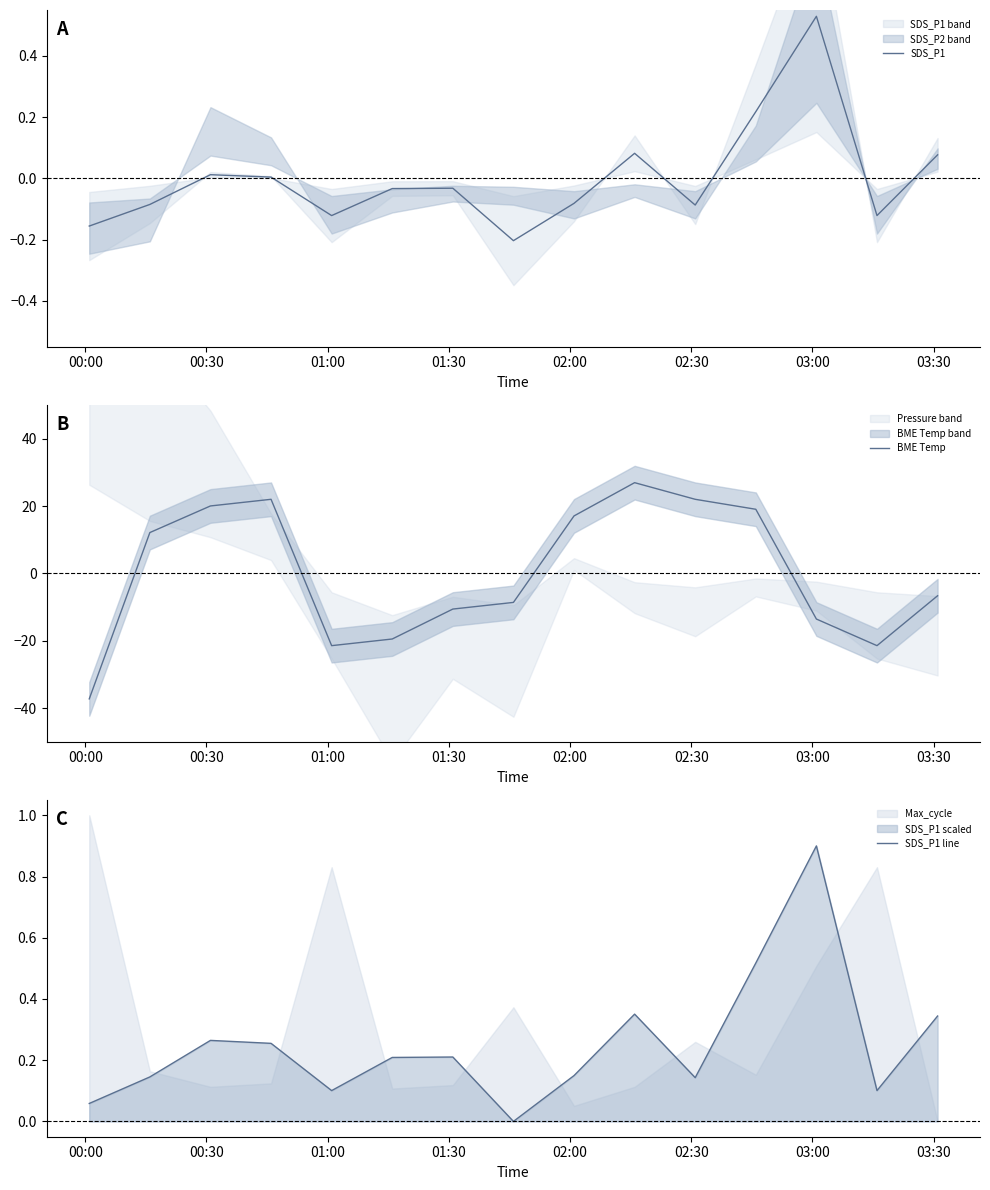

What is the average value of the SDS_P1 line series?

0.2